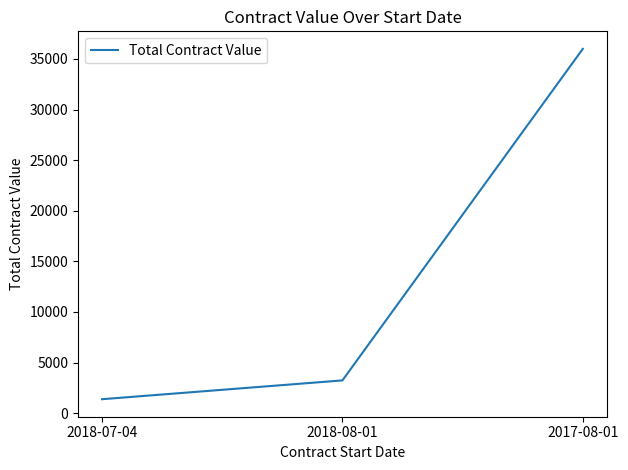

What is the ratio of the value at 2018-08-01 to the value at 2018-07-04?

2.3